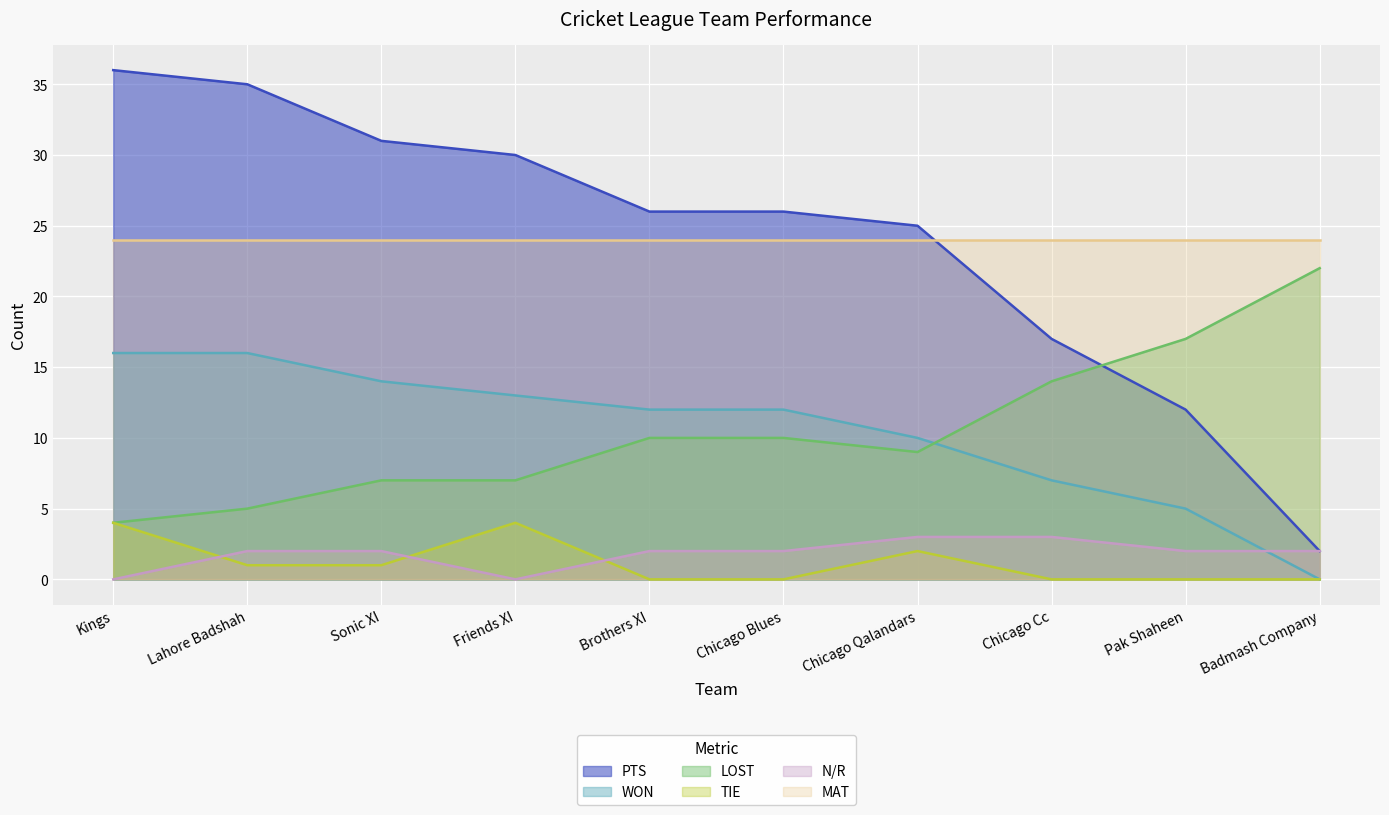

Rank the series by their maximum value, from highest to lowest.

PTS, MAT, LOST, WON, TIE, N/R